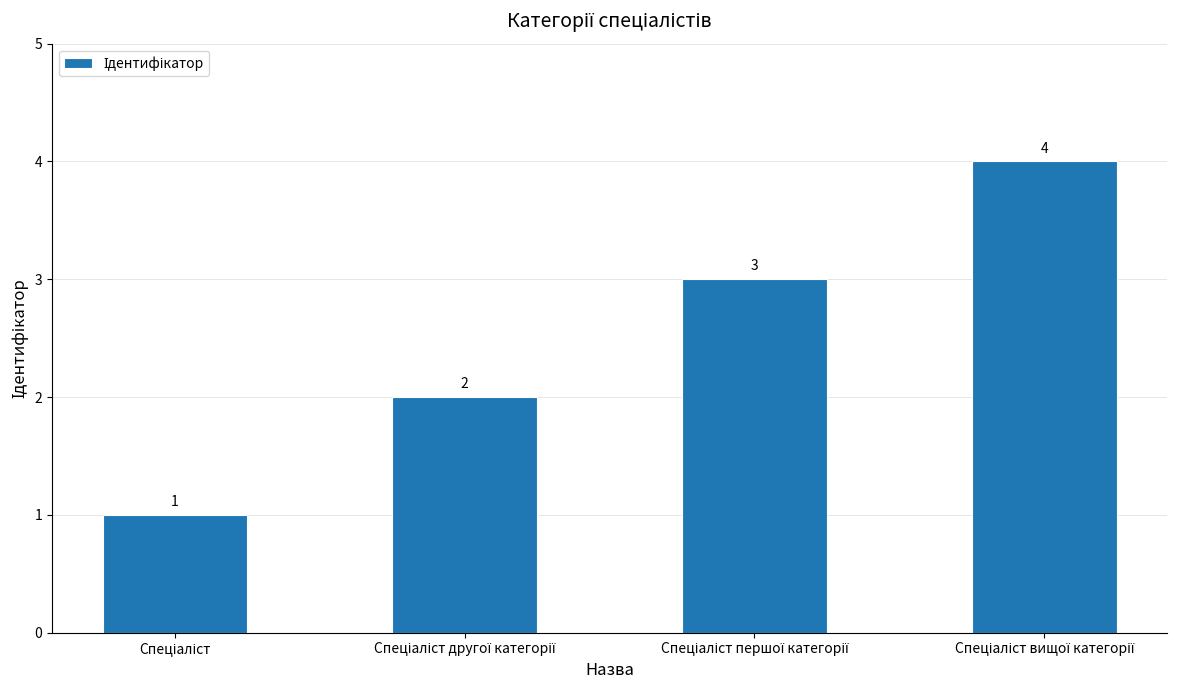

Count the values in the range 2 to 4.

3